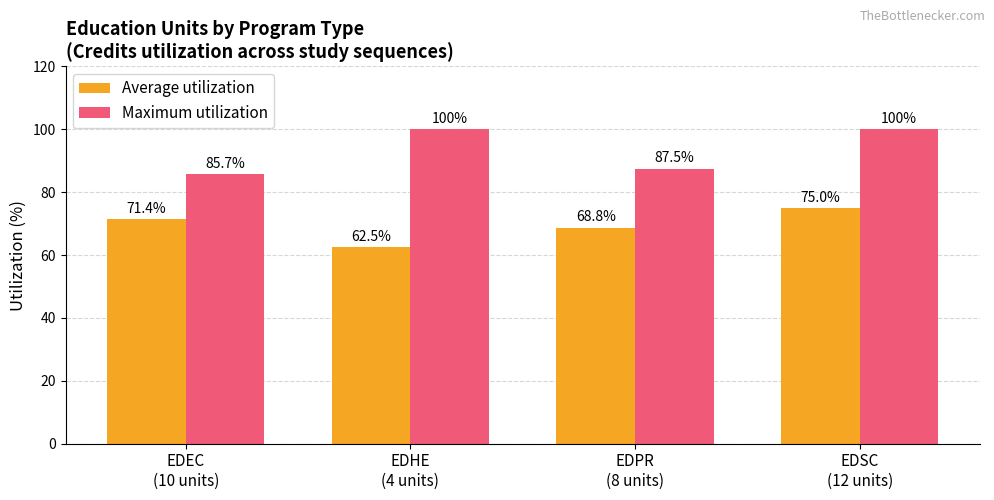

Reading left to right, what are all the values shown in this chart?

Average utilization: EDEC
(10 units)=71.4	EDHE
(4 units)=62.5	EDPR
(8 units)=68.8	EDSC
(12 units)=75.0
Maximum utilization: EDEC
(10 units)=85.7	EDHE
(4 units)=100.0	EDPR
(8 units)=87.5	EDSC
(12 units)=100.0